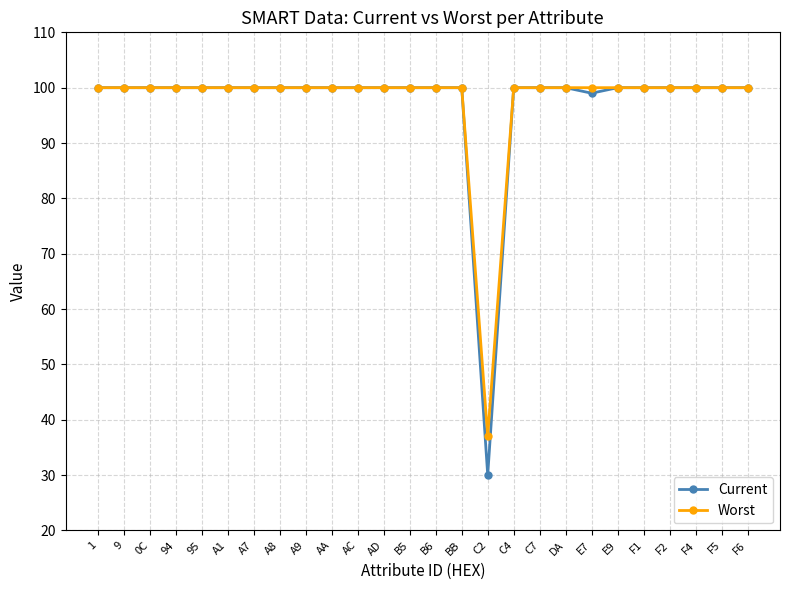

What is the label of the 6th point from the right?

E9